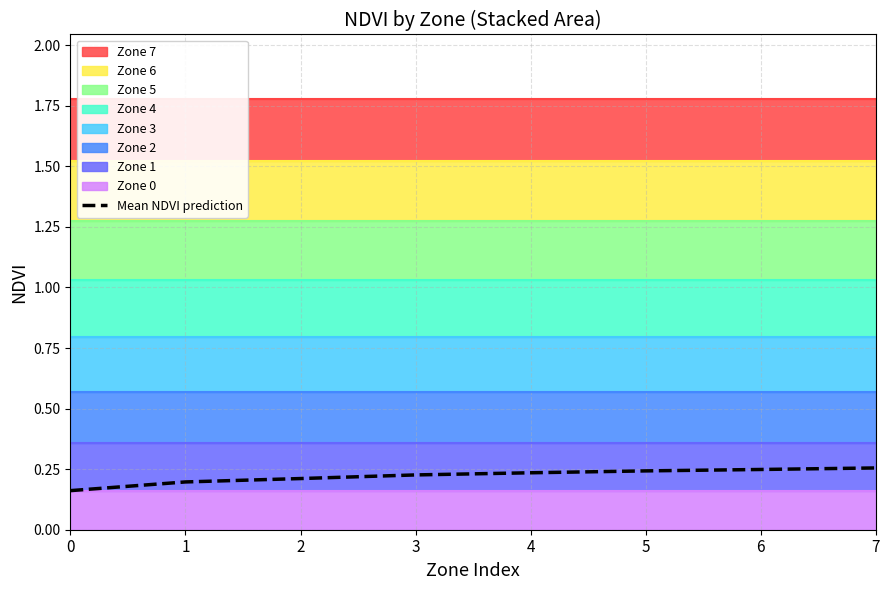

What value does the data have at 1?

0.2